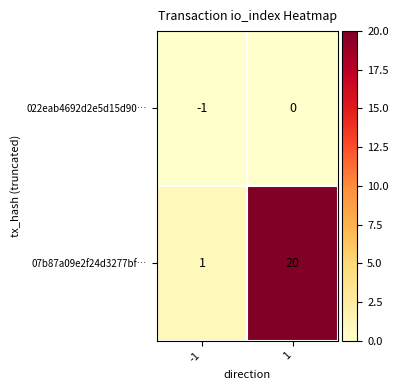

Reading left to right, extract all data points from this chart.

022eab4692d2e5d15d90…: -1	0
07b87a09e2f24d3277bf…: 1	20